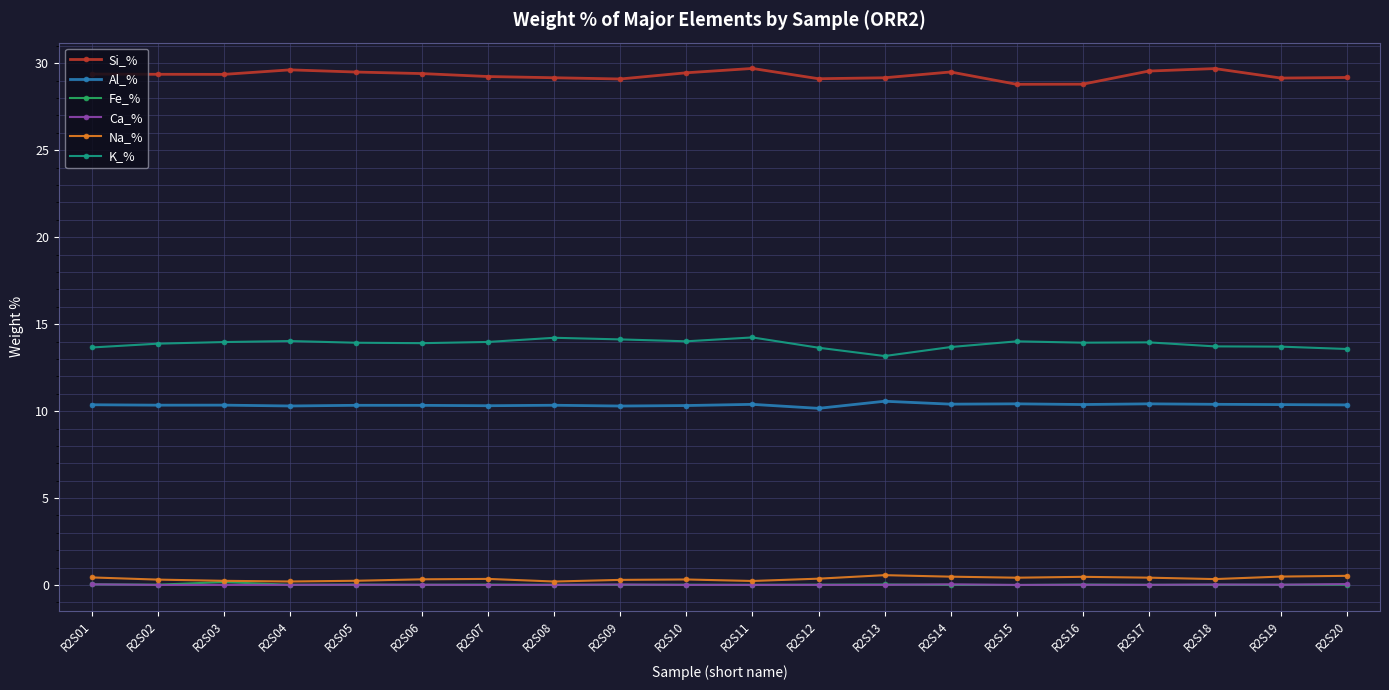

True or false: Si_% and K_% cross at least once.

False